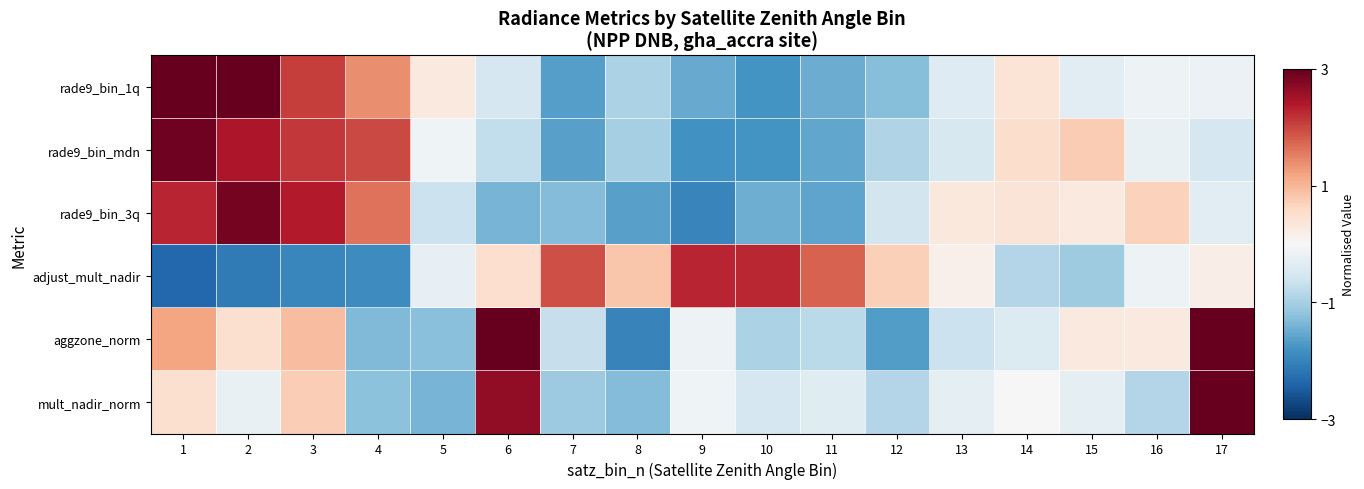

Which series changed the most between 2 and 8?

rade9_bin_3q